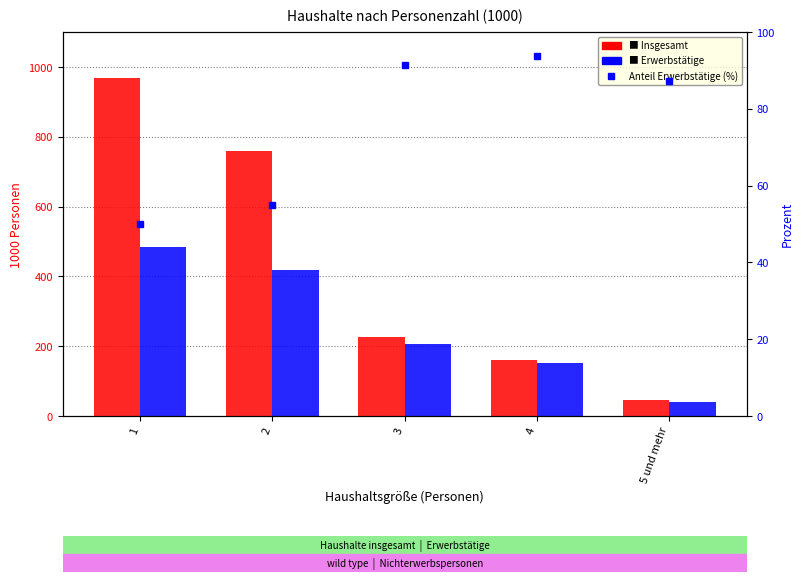

Reading left to right, extract all data points from this chart.

Insgesamt: 1=968.7	2=759.8	3=225.0	4=160.7	5 und mehr=45.0
Erwerbstätige: 1=484.3	2=417.1	3=205.5	4=150.5	5 und mehr=39.2
Anteil Erwerbstätige (%): 1=50.0	2=54.9	3=91.3	4=93.7	5 und mehr=87.1